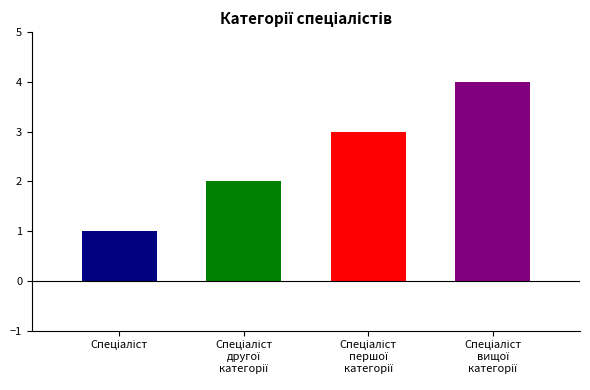

Reading left to right, extract all data points from this chart.

Спеціаліст=1	Спеціаліст другої категорії=2	Спеціаліст першої категорії=3	Спеціаліст вищої категорії=4